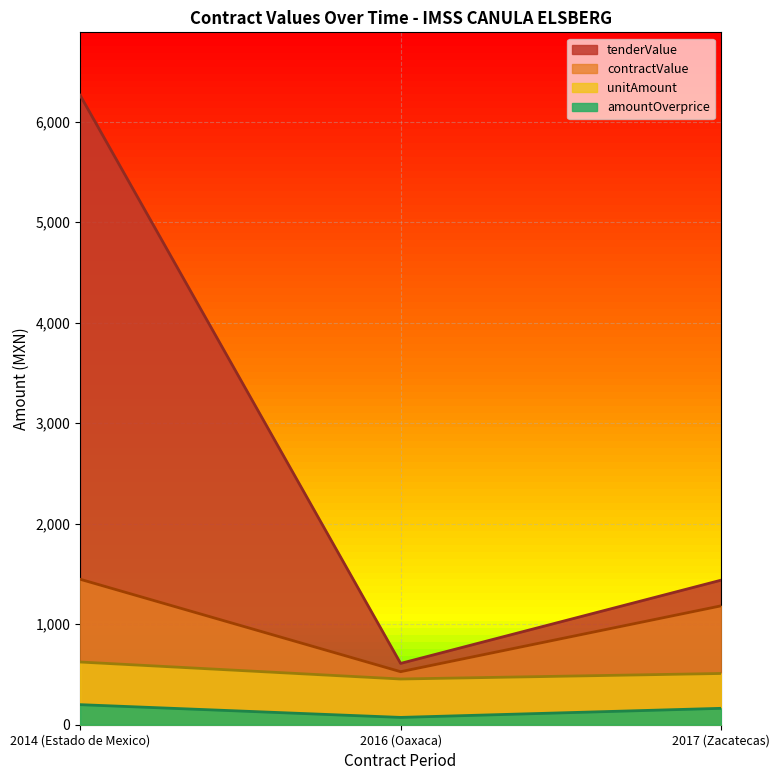

What is the minimum value for amountOverprice?

72.8